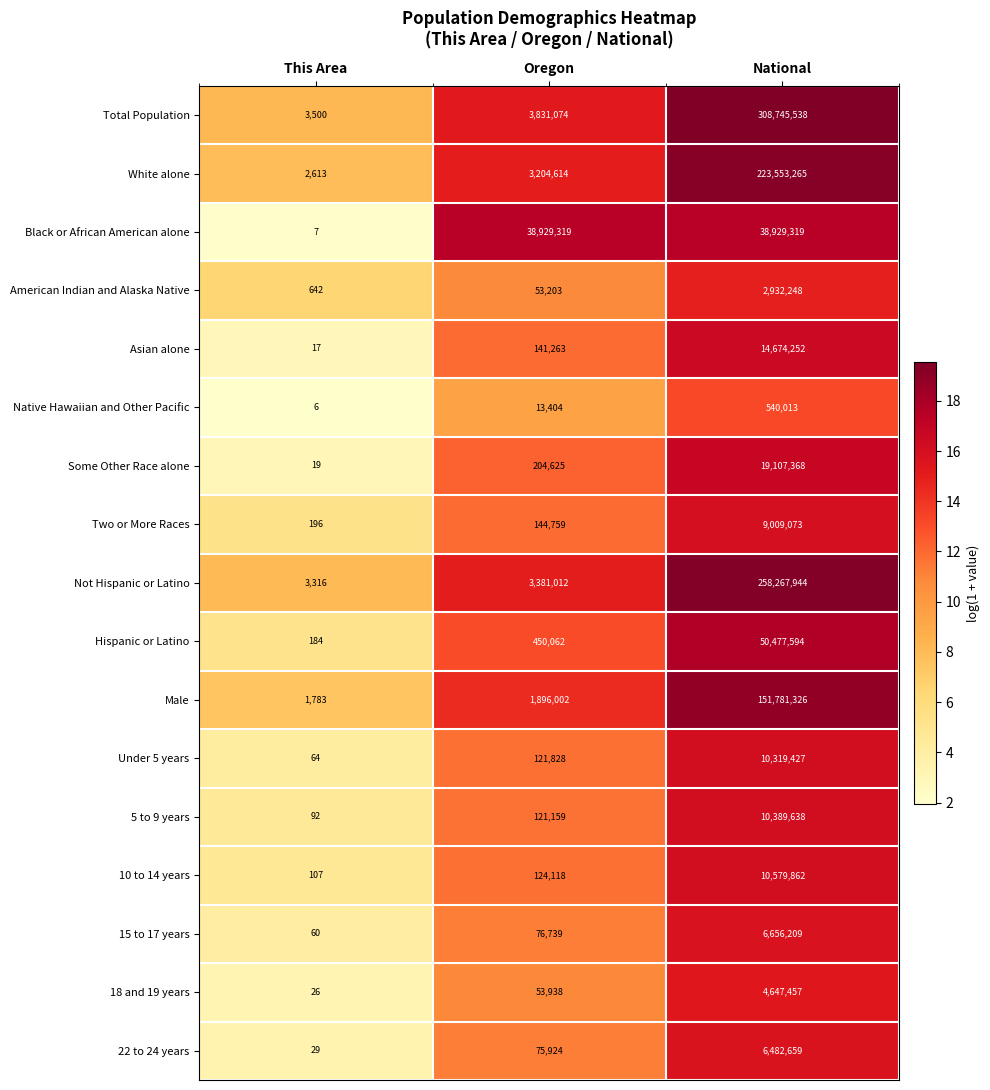

What is the difference between the maximum and minimum values in the Not Hispanic or Latino series?

258264628